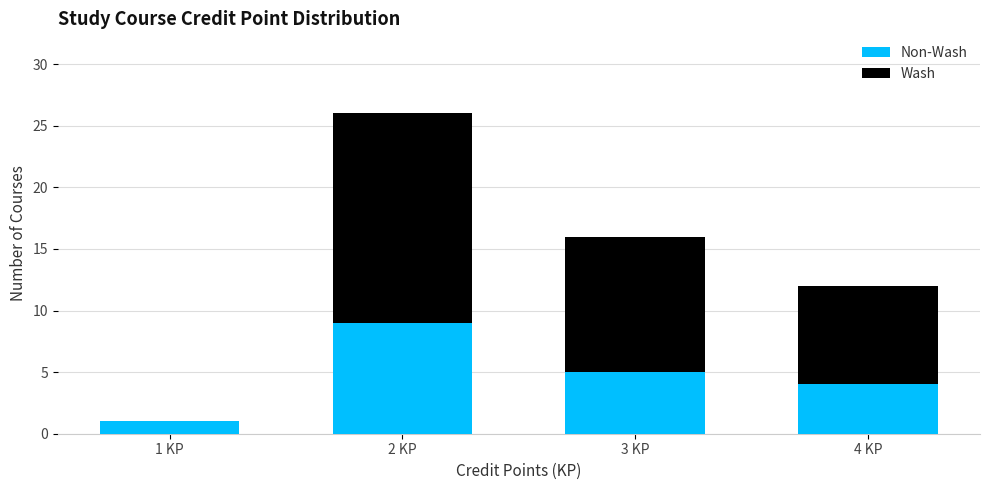

What is the total value across all series at 3 KP?

16